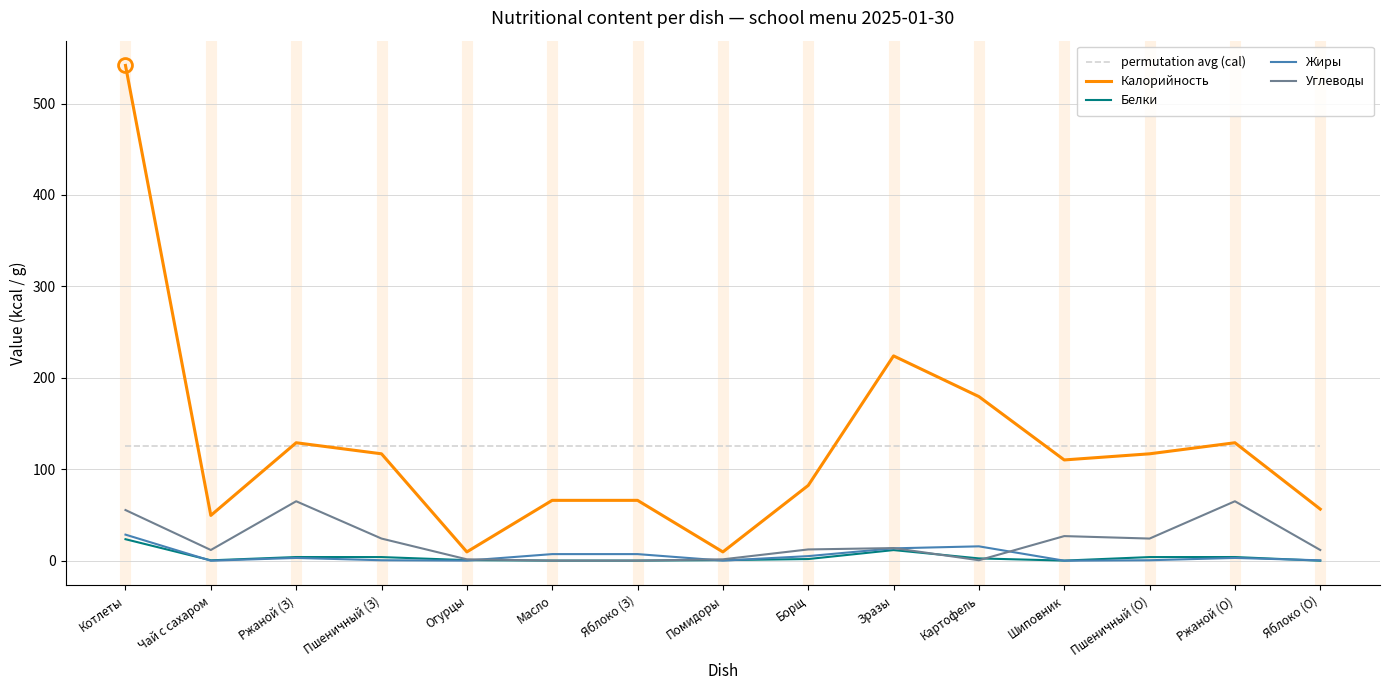

Does the chart display data point markers on the line(s)?

No